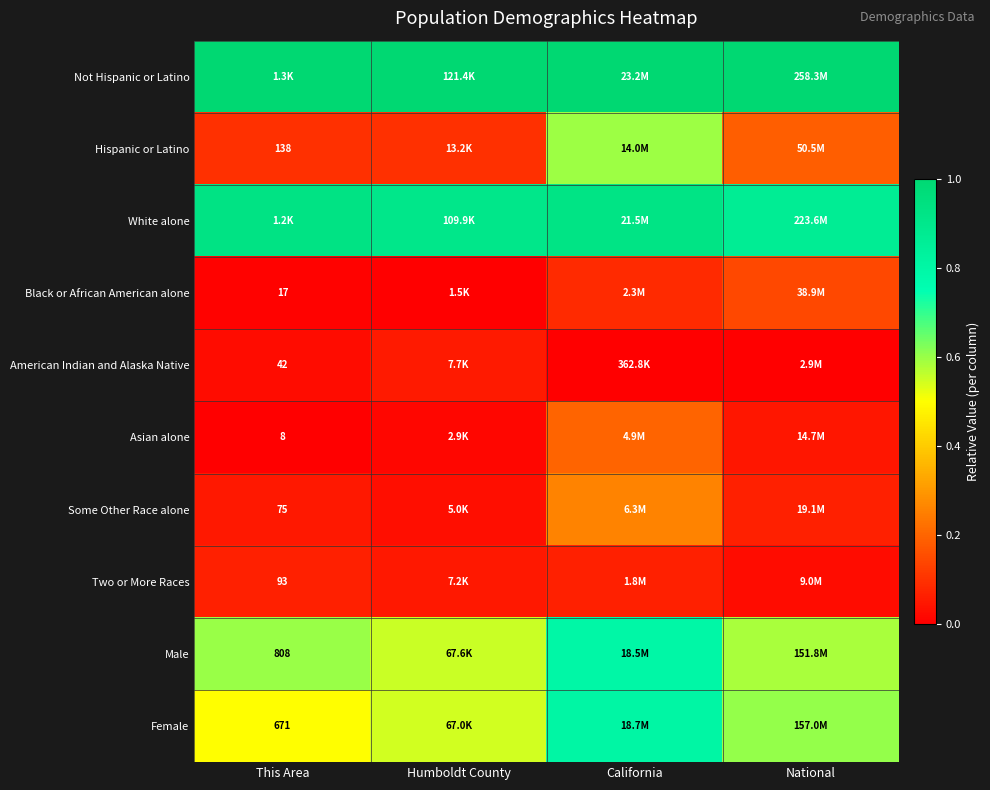

Where is Asian alone nearest to the value 0?

This Area